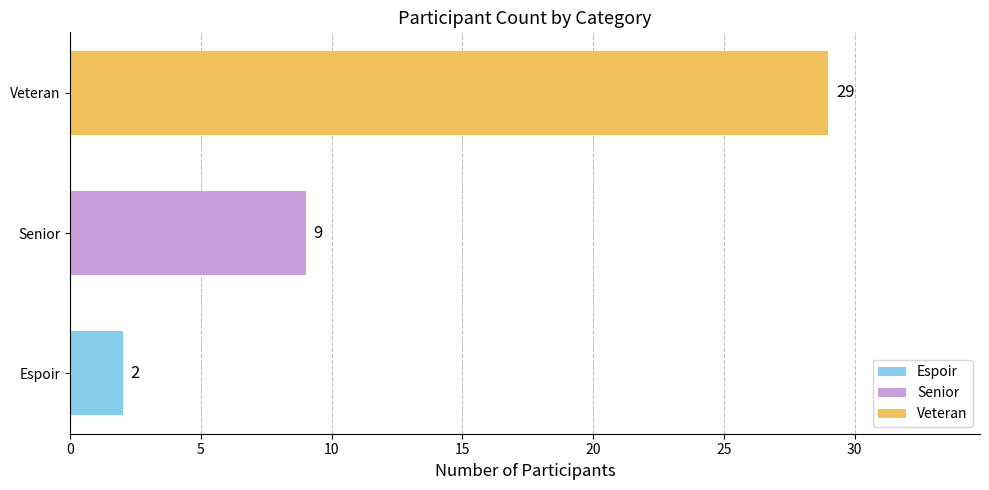

What value does the data have at Senior, to the nearest 5?

10